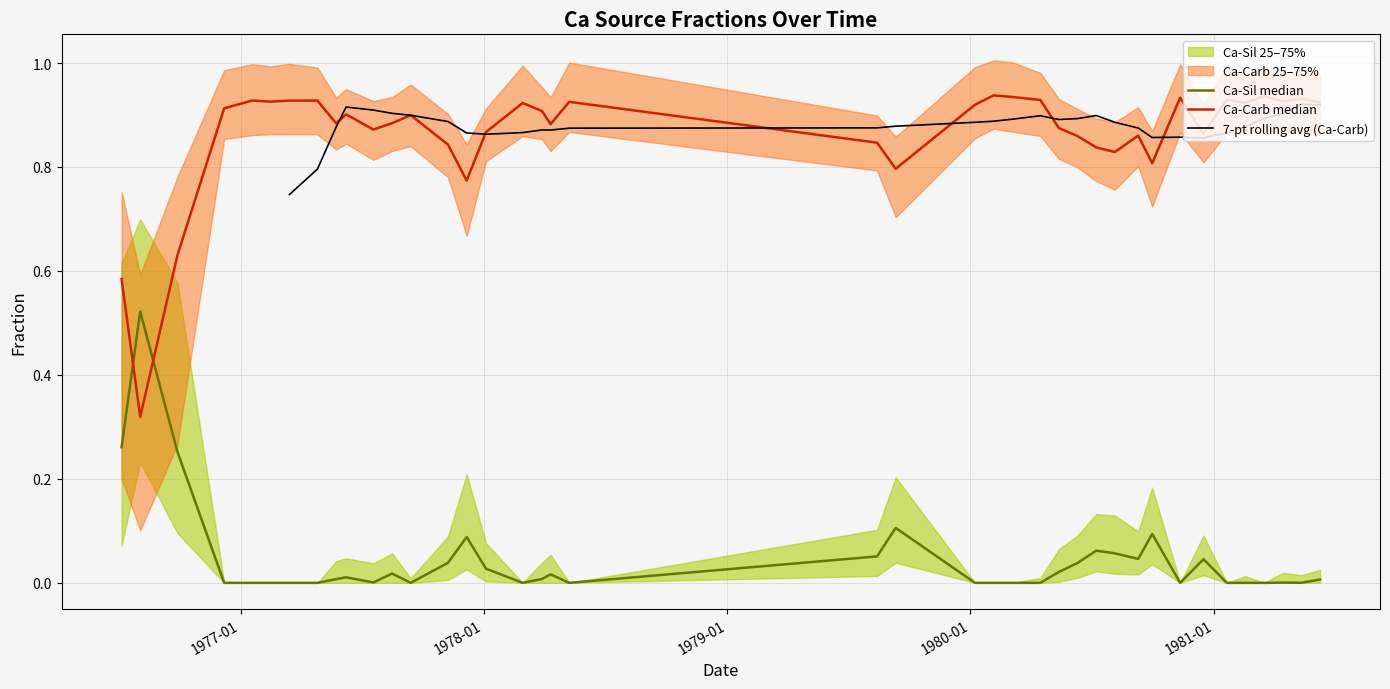

How many data points does each series have?

40